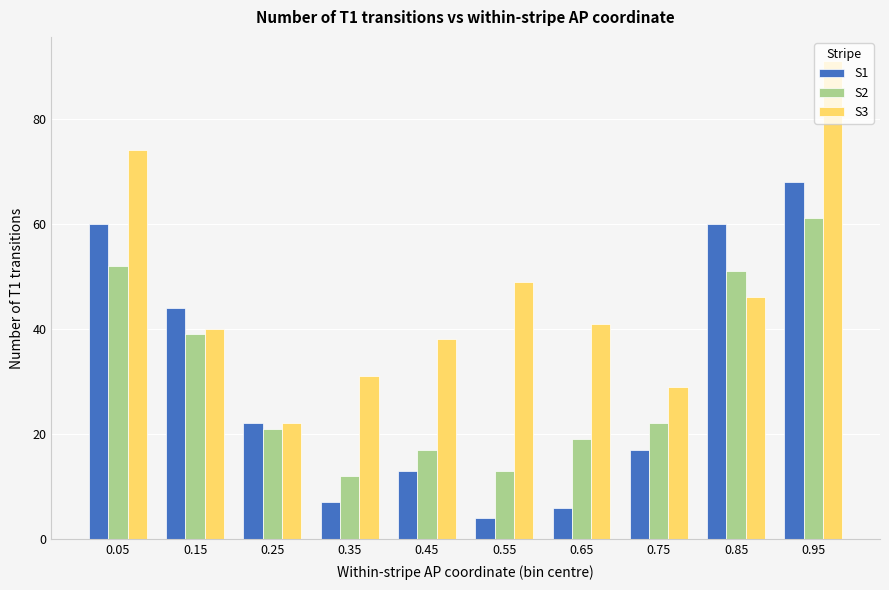

What is the sum of the S3 values at 0.95 and 0.45?

129